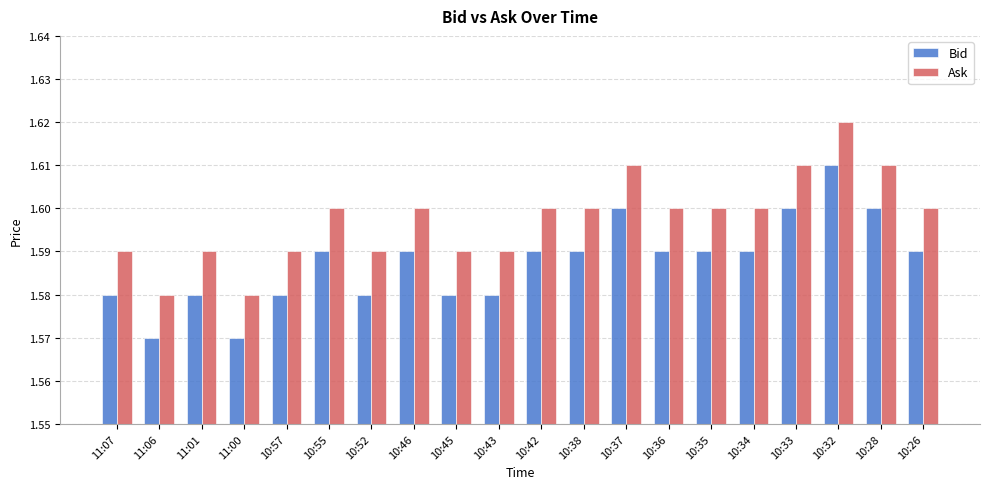

True or false: Ask has a value of 1.6 at 10:52.

True